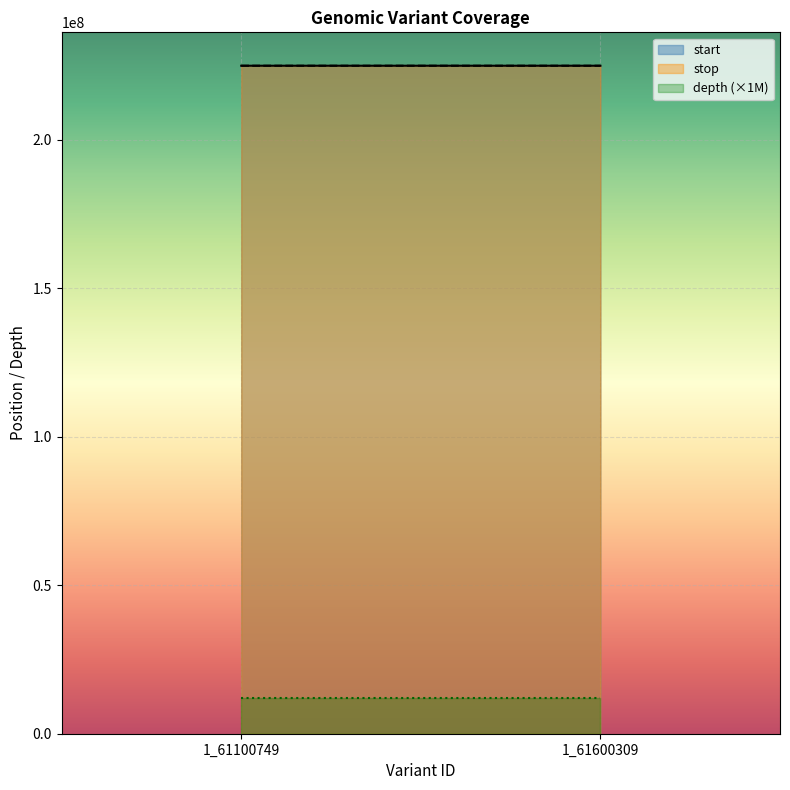

How many data points does each series have?

2